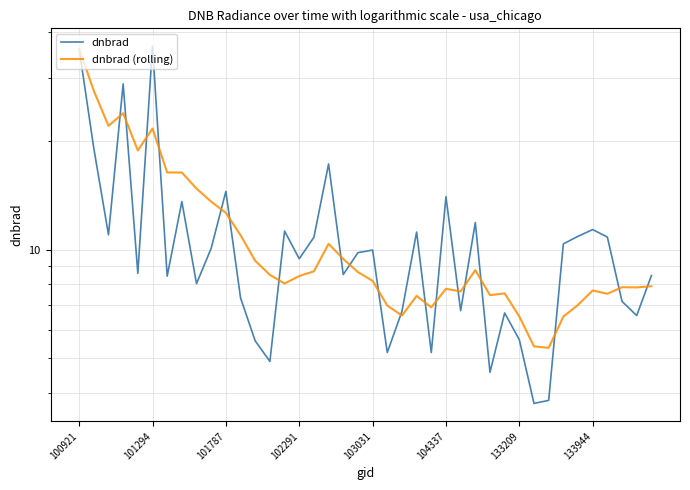

At which label does dnbrad (rolling) first exceed 8?

100921